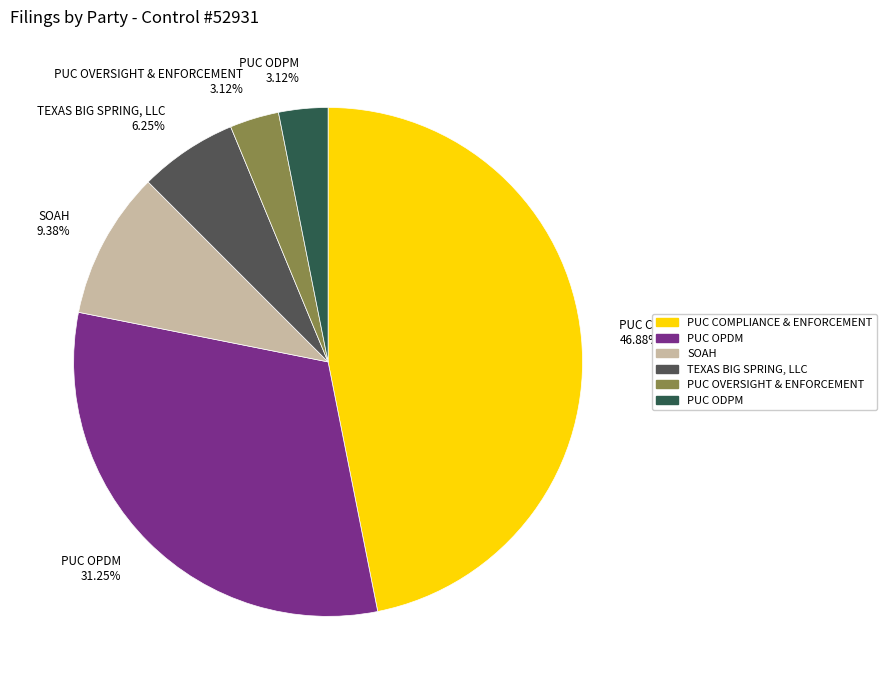

How many slices are in this pie chart?

6